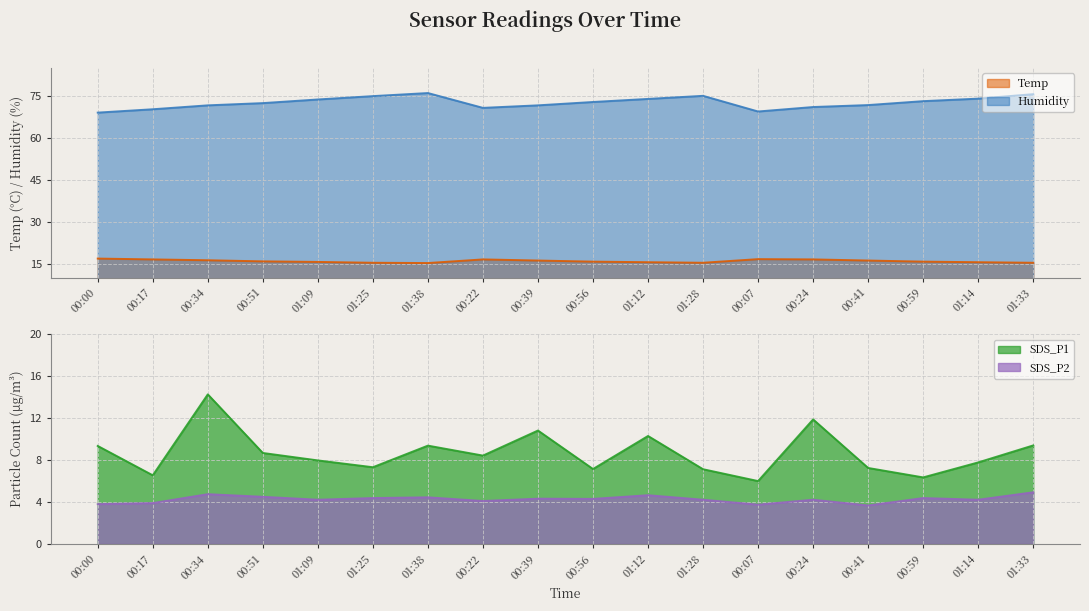

True or false: SDS_P1 and Humidity cross at least once.

False